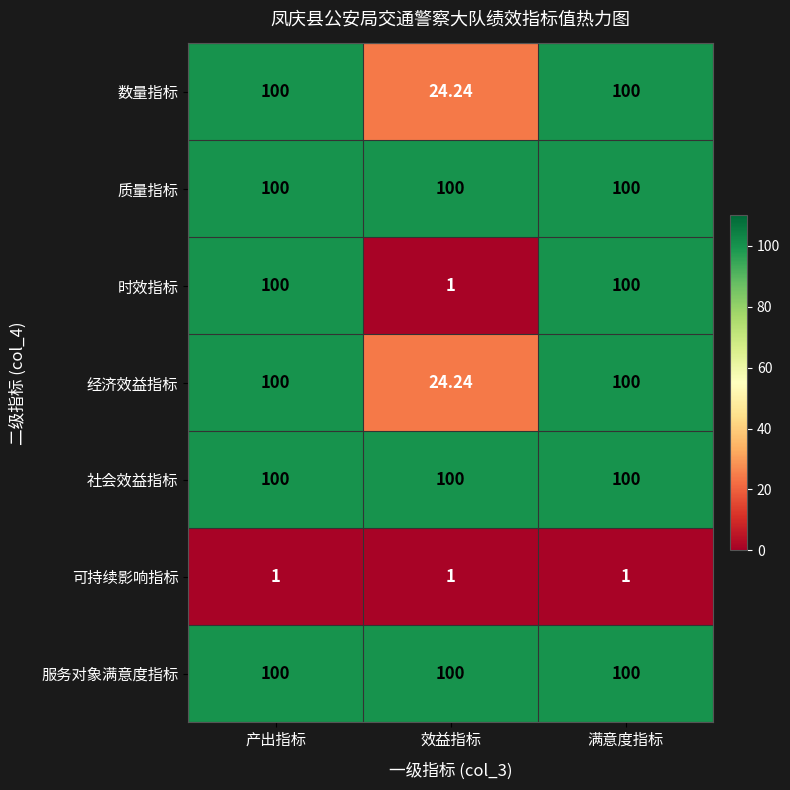

Between 效益指标 and 满意度指标, which series saw the biggest shift?

时效指标